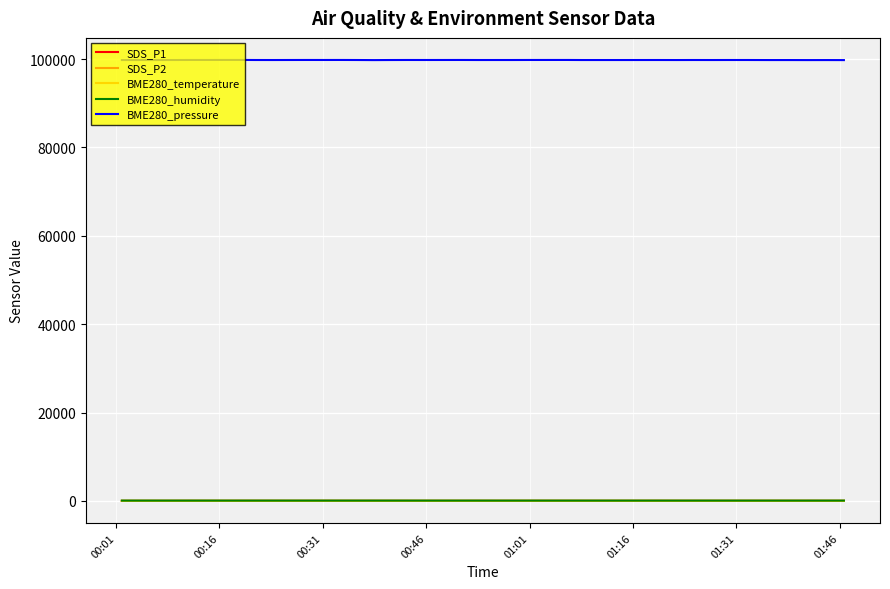

What is the minimum value for BME280_pressure?

99778.3